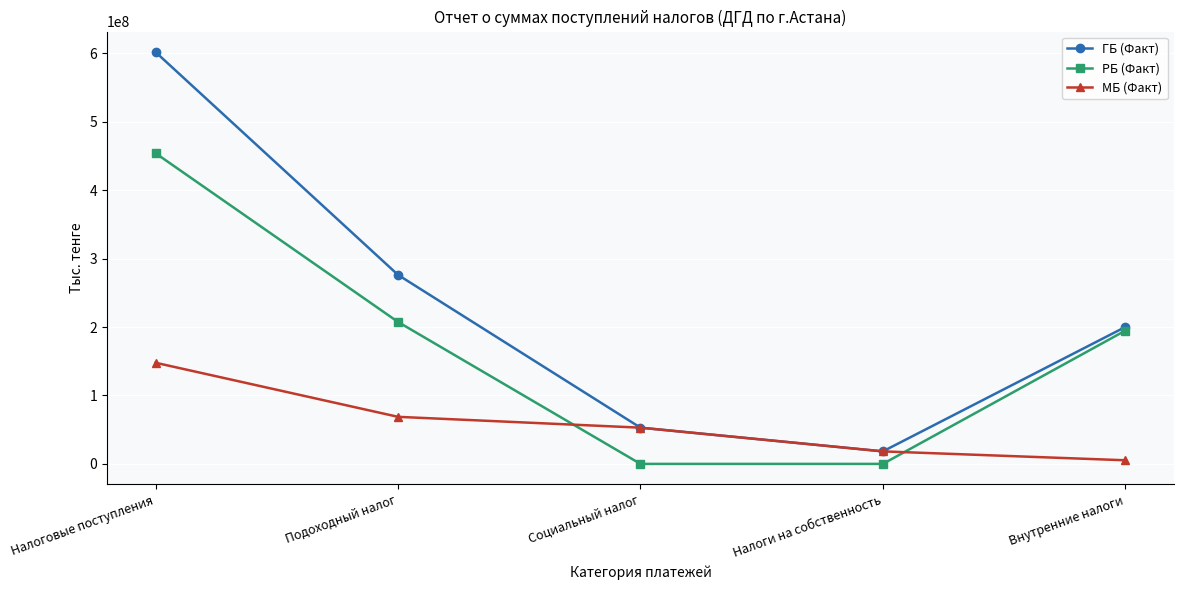

Is it true that ГБ (Факт) equals 276183732 at Подоходный налог?

True